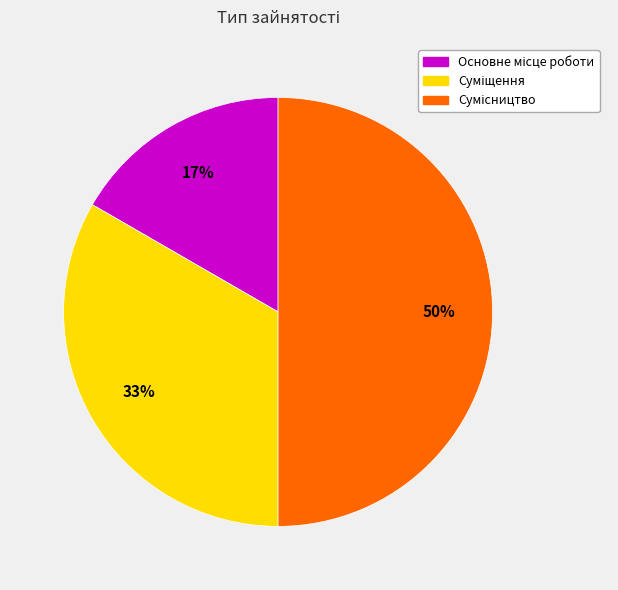

What percentage is the Основне місце роботи slice, to the nearest percent?

17%